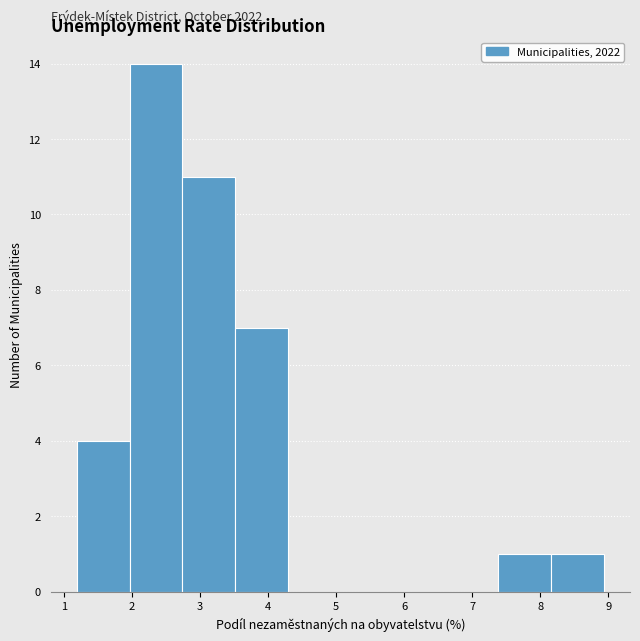

Which range on the x-axis has the tallest bar?

2.0 to 2.7